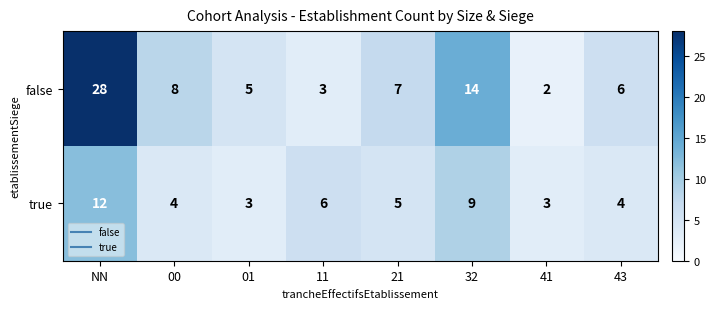

At which category is the sum across all series the highest?

NN